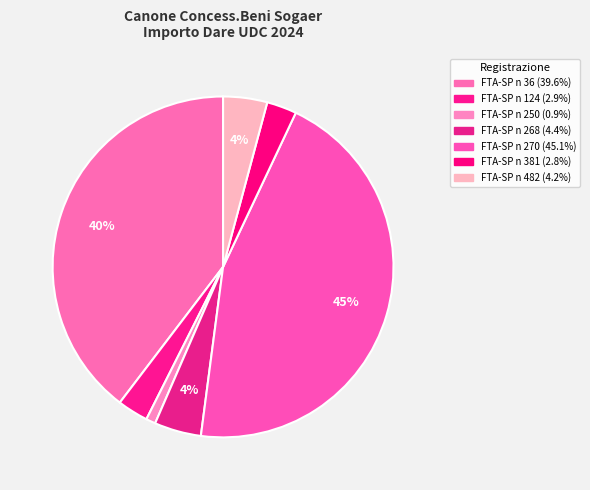

Which slice is the largest?

FTA-SP n 270